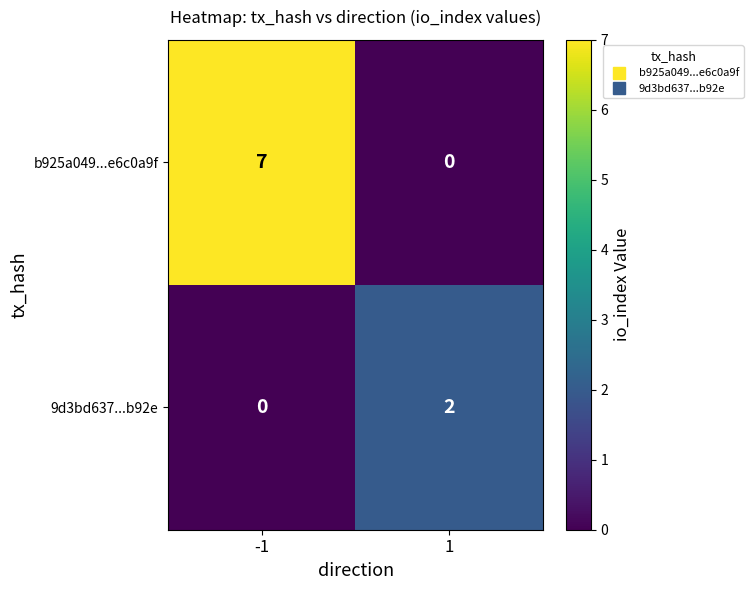

The value of b925a049...e6c0a9f at 1 is -4. True or false?

False